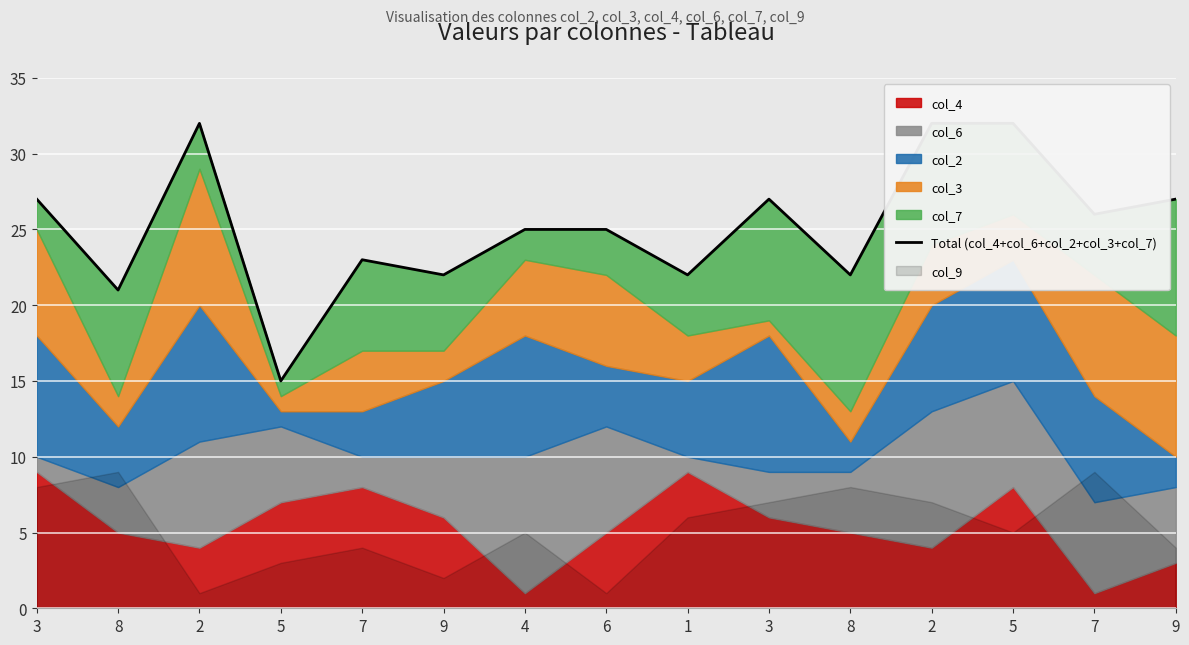

What is the sum of all values?

378